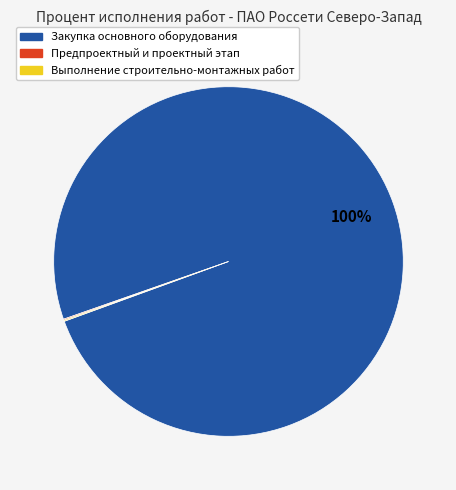

To the nearest percent, what is the average slice percentage?

33%